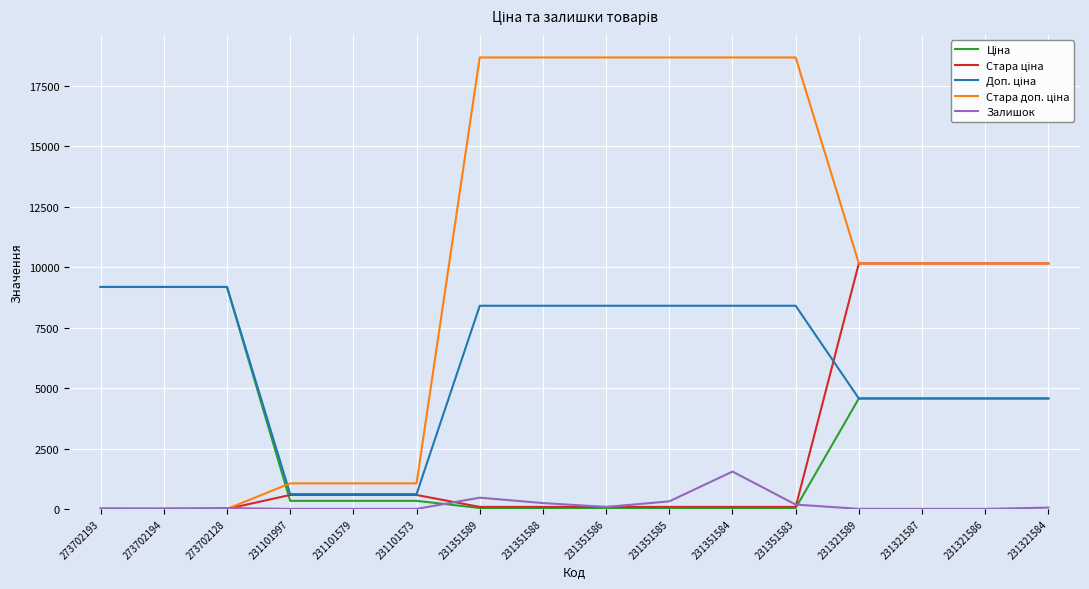

What is the highest value of the Залишок series?

1545.0